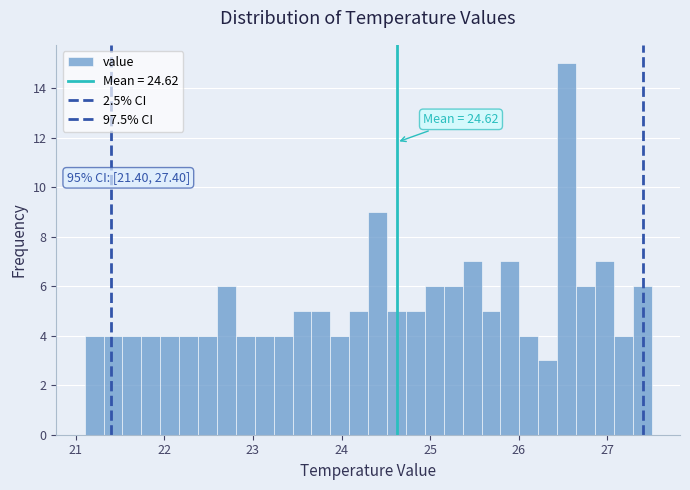

Around what value on the x-axis is the tallest bar? Give the approximate position of its centre, as read against the axis.

26.5